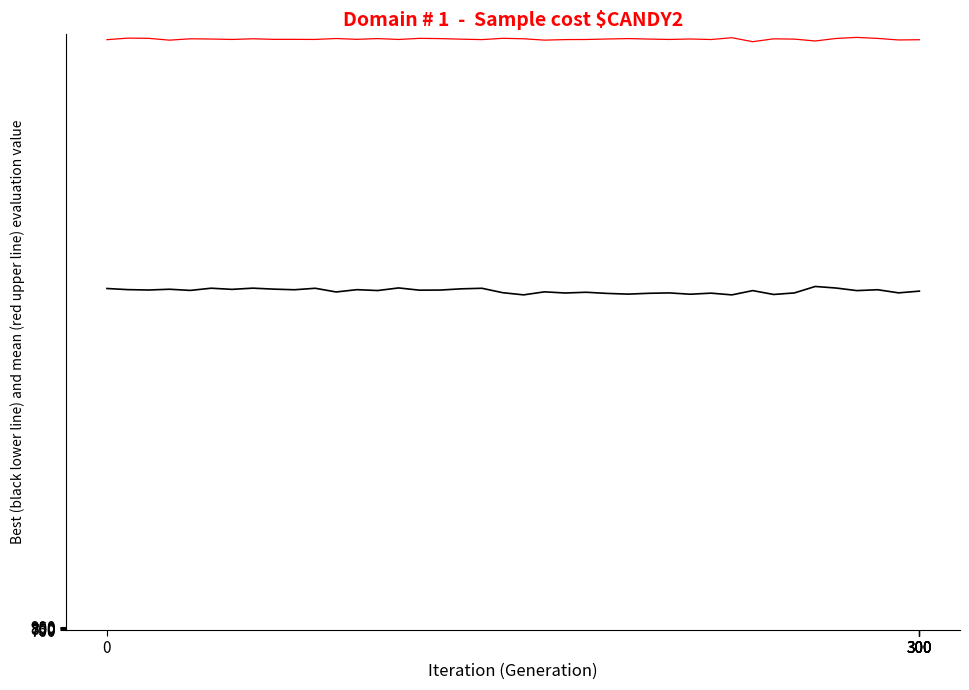

What is the greatest value displayed?

39358